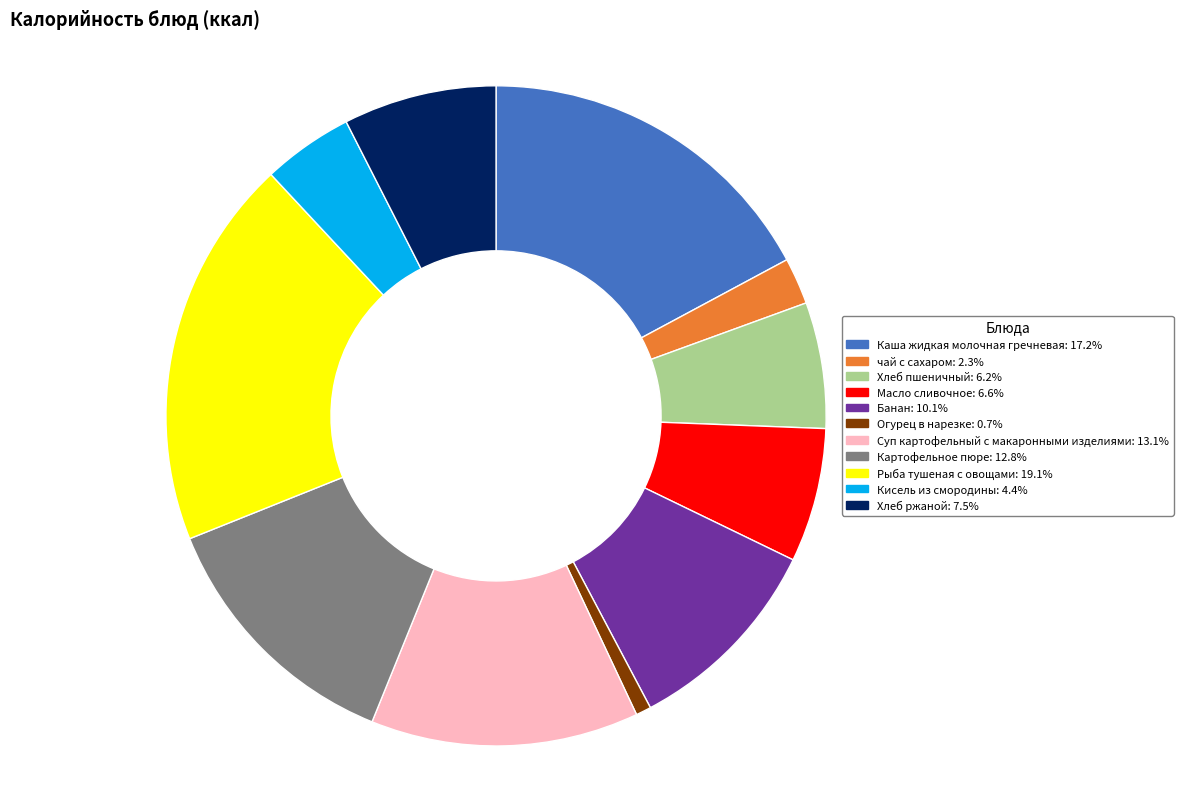

Is it true that чай с сахаром is 16% of the pie?

False